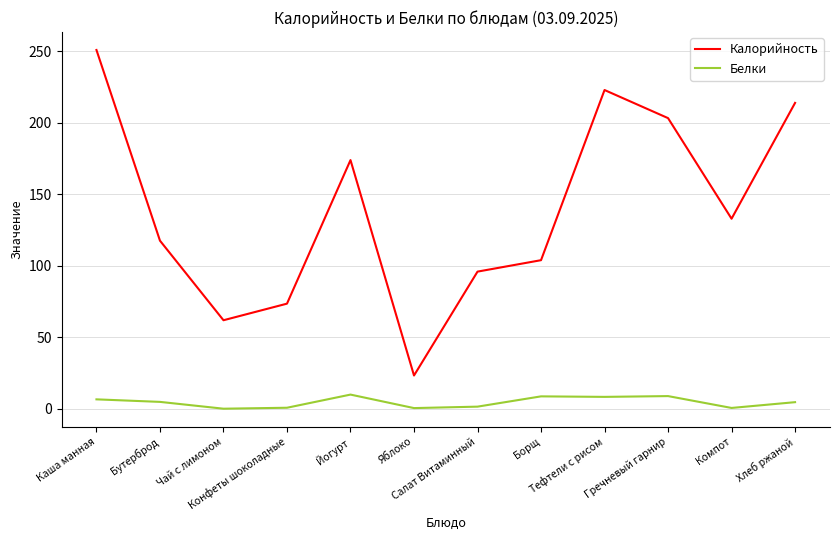

Which series has the largest range (max minus min)?

Калорийность